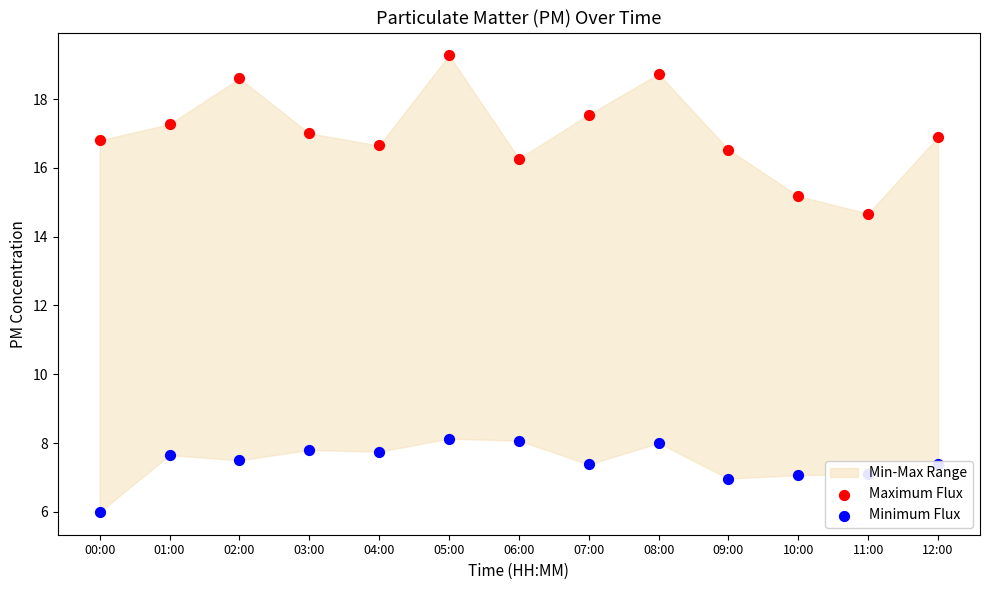

At which category is the sum across all series the highest?

05:00